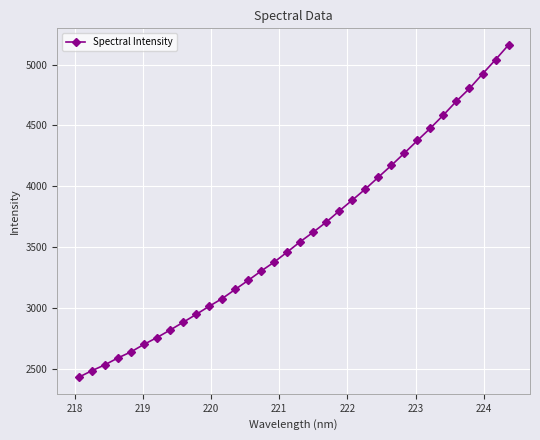

What is the average value?

3604.2